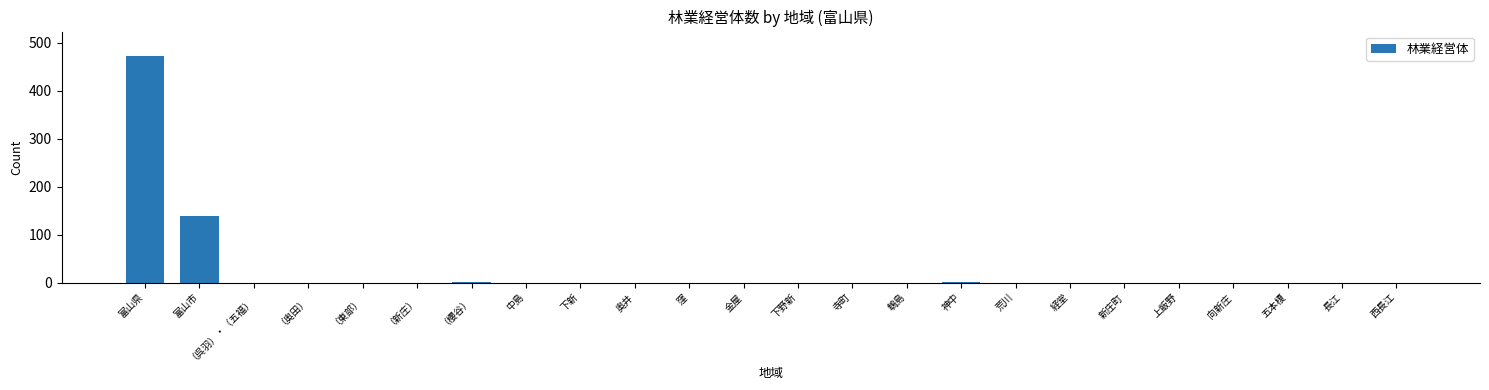

What is the maximum value shown in the chart?

473